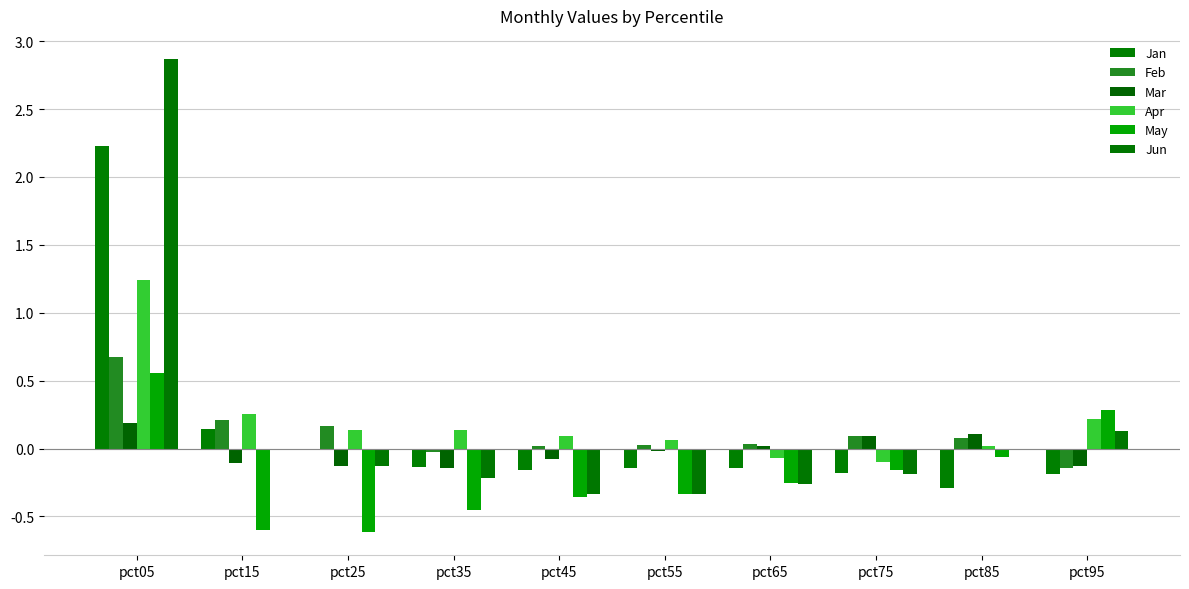

Between pct05 and pct65, which is larger?

pct05